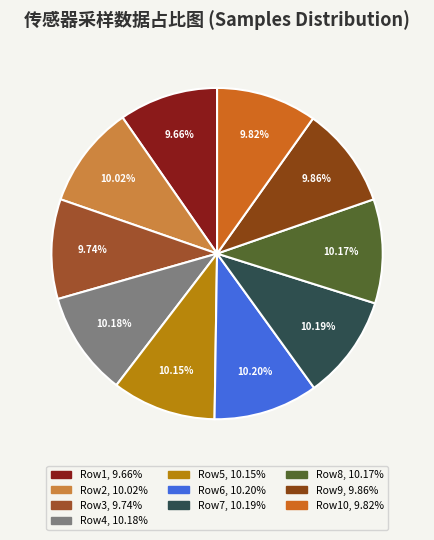

To the nearest percent, what is the difference between the largest and smallest slice percentages?

1%